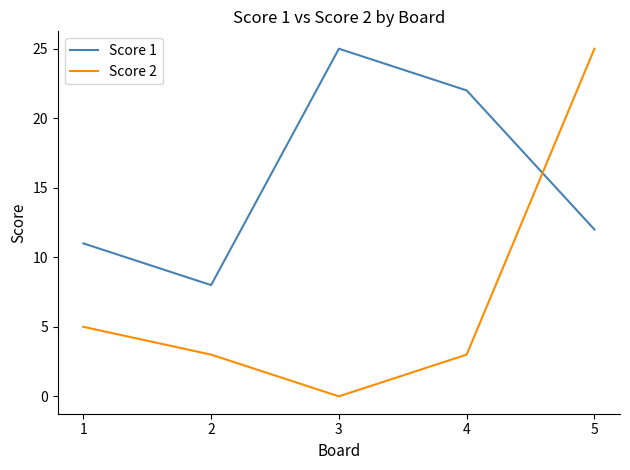

What is the difference between the highest and lowest values at 1?

6